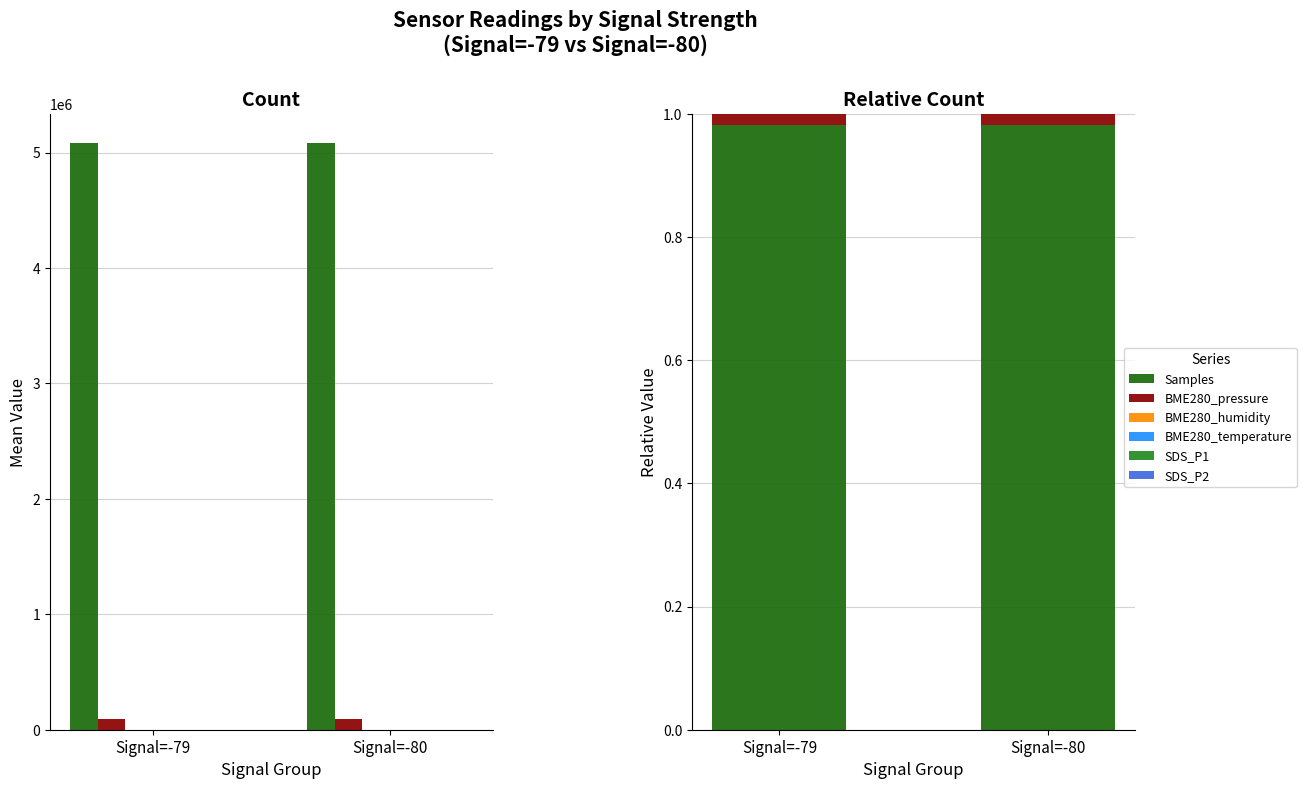

What is the sum of the SDS_P2 values at Signal=-80 and Signal=-79?

15.9